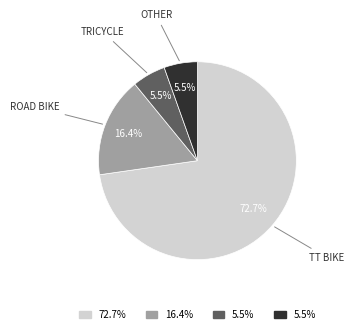

Does any single category account for the majority?

Yes